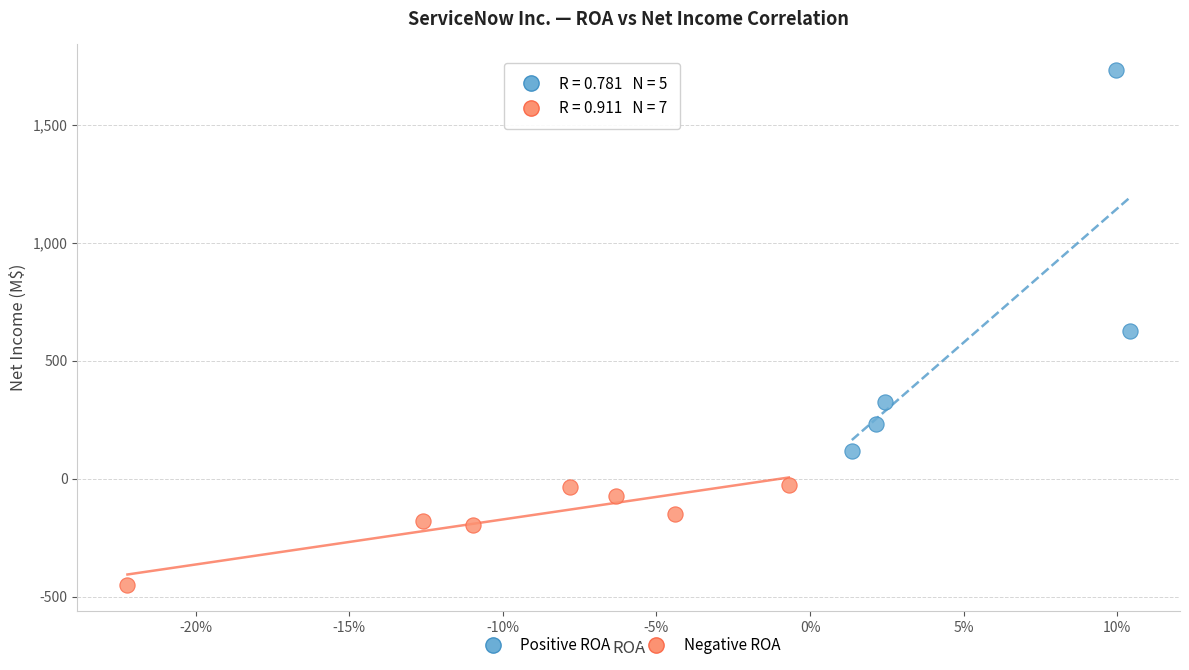

Which series contains the highest Y value?

Positive ROA